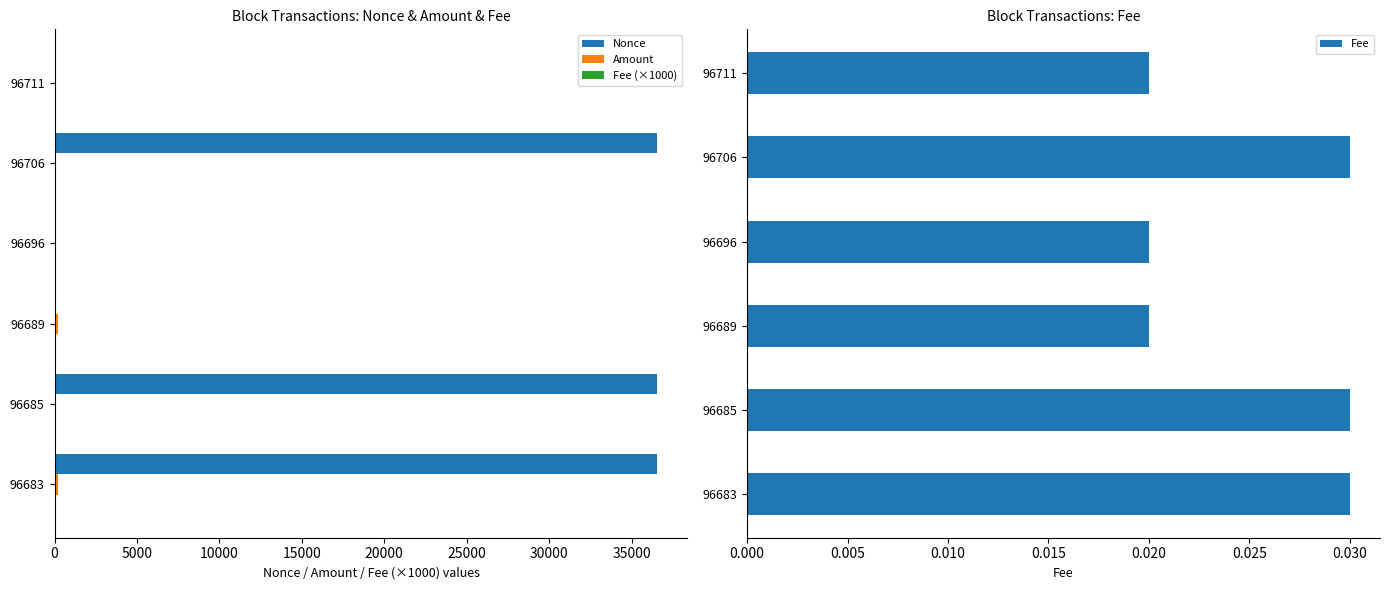

What is the sum of all Nonce values?

109675.0